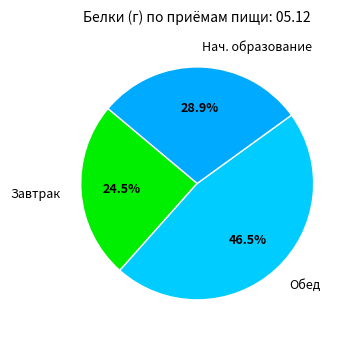

Which slice is the smallest?

Завтрак